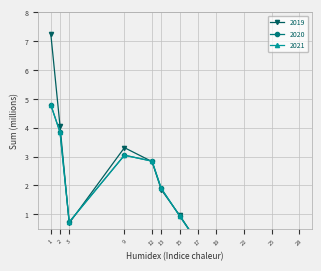

What is the difference between the maximum and second lowest values in the 2020 series?

4.8